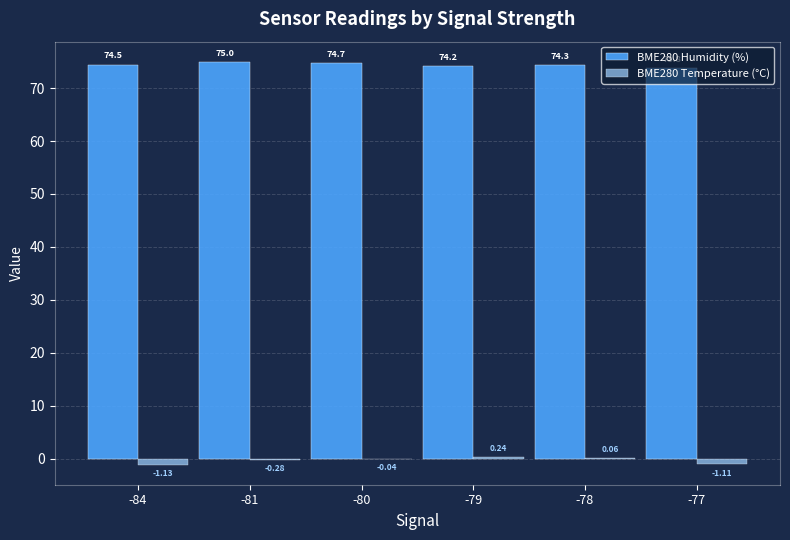

What is the sum of the BME280 Humidity (%) values at -84 and -78?

148.8